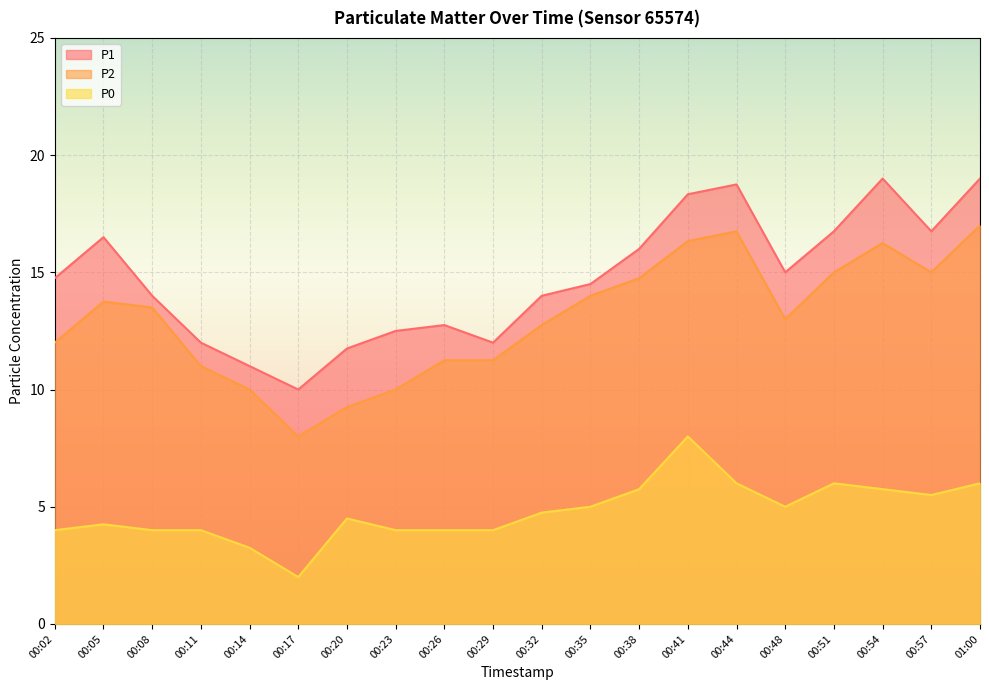

True or false: P1 and P2 cross at least once.

False